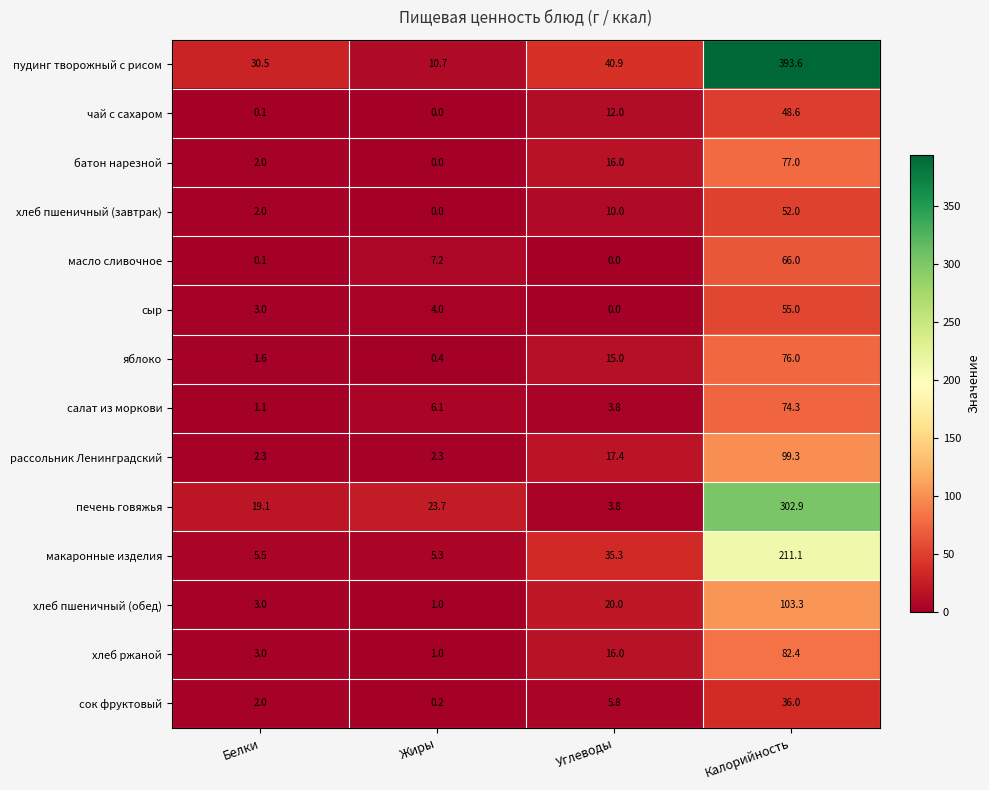

How many series are shown in this chart?

14